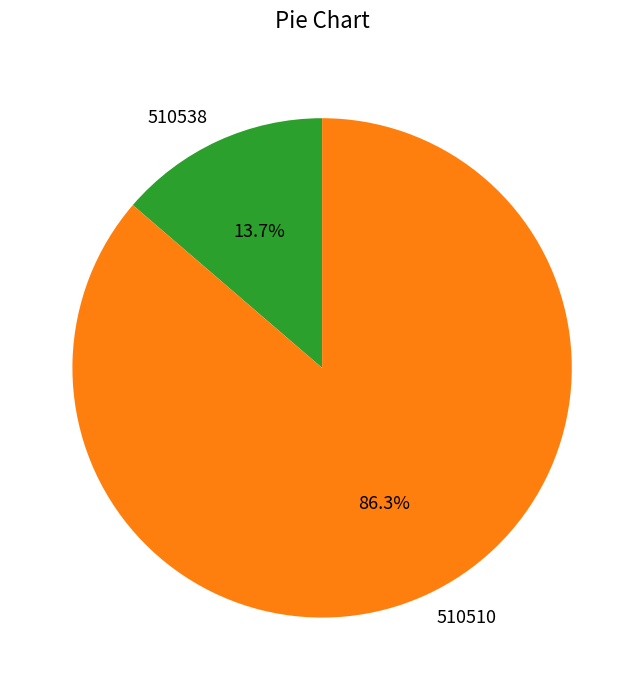

Which category has the biggest portion of the pie?

510510